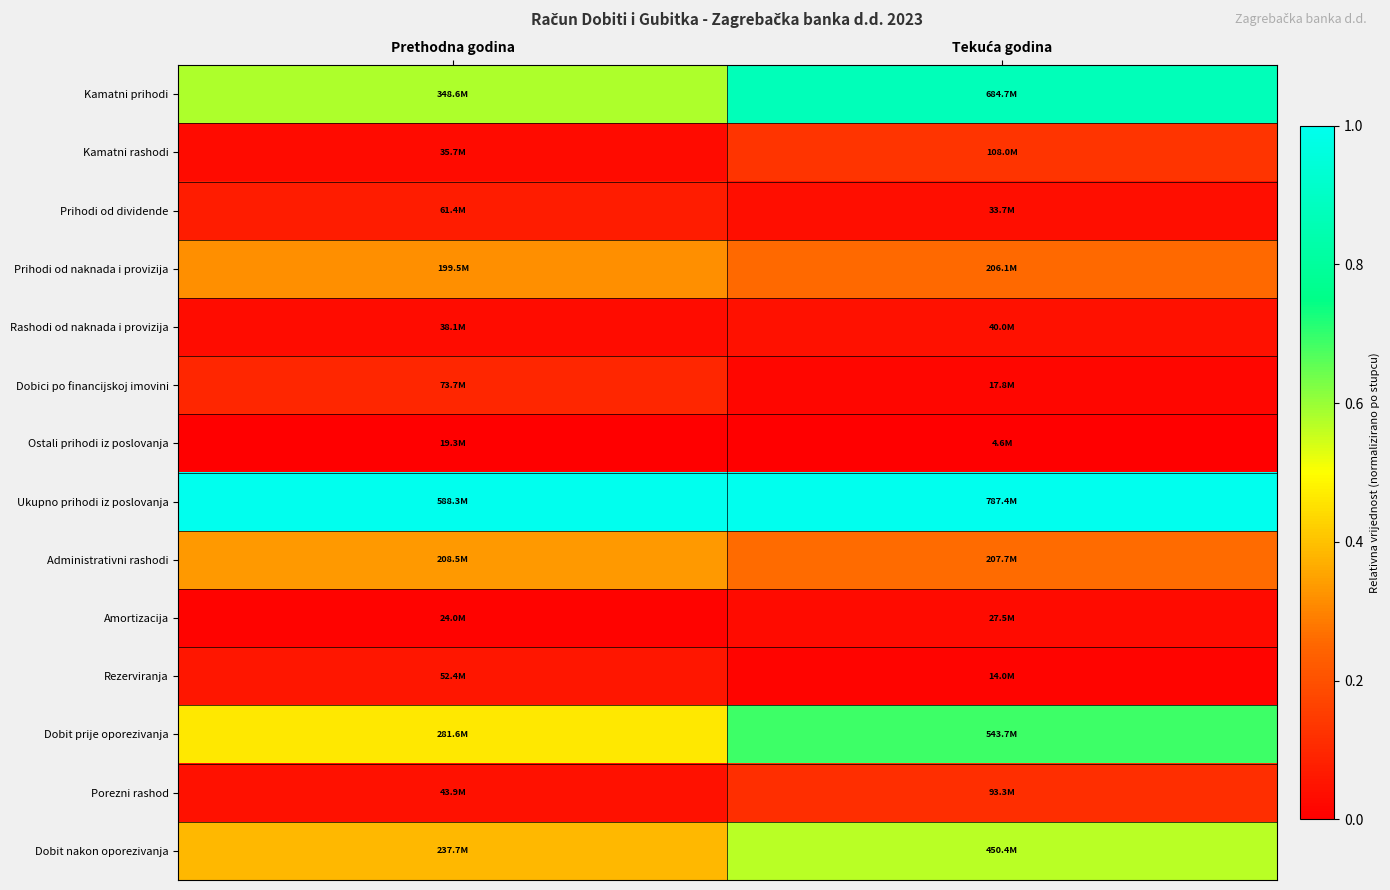

Reading left to right, transcribe all the data shown in this chart.

Kamatni prihodi: Prethodna godina=0.6	Tekuća godina=0.9
Kamatni rashodi: Prethodna godina=0.0	Tekuća godina=0.1
Prihodi od dividende: Prethodna godina=0.1	Tekuća godina=0.0
Prihodi od naknada i provizija: Prethodna godina=0.3	Tekuća godina=0.3
Rashodi od naknada i provizija: Prethodna godina=0.0	Tekuća godina=0.0
Dobici po financijskoj imovini: Prethodna godina=0.1	Tekuća godina=0.0
Ostali prihodi iz poslovanja: Prethodna godina=0.0	Tekuća godina=0.0
Ukupno prihodi iz poslovanja: Prethodna godina=1.0	Tekuća godina=1.0
Administrativni rashodi: Prethodna godina=0.3	Tekuća godina=0.3
Amortizacija: Prethodna godina=0.0	Tekuća godina=0.0
Rezerviranja: Prethodna godina=0.1	Tekuća godina=0.0
Dobit prije oporezivanja: Prethodna godina=0.5	Tekuća godina=0.7
Porezni rashod: Prethodna godina=0.0	Tekuća godina=0.1
Dobit nakon oporezivanja: Prethodna godina=0.4	Tekuća godina=0.6